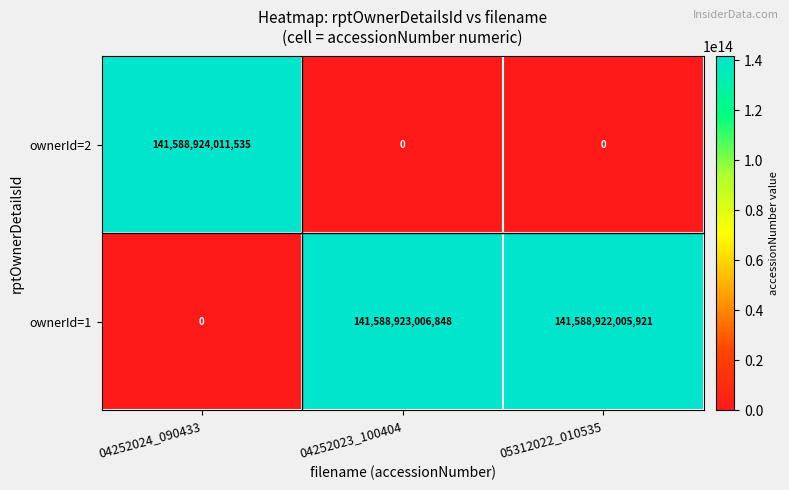

At how many categories does at least one series exceed 73638679223545?

3